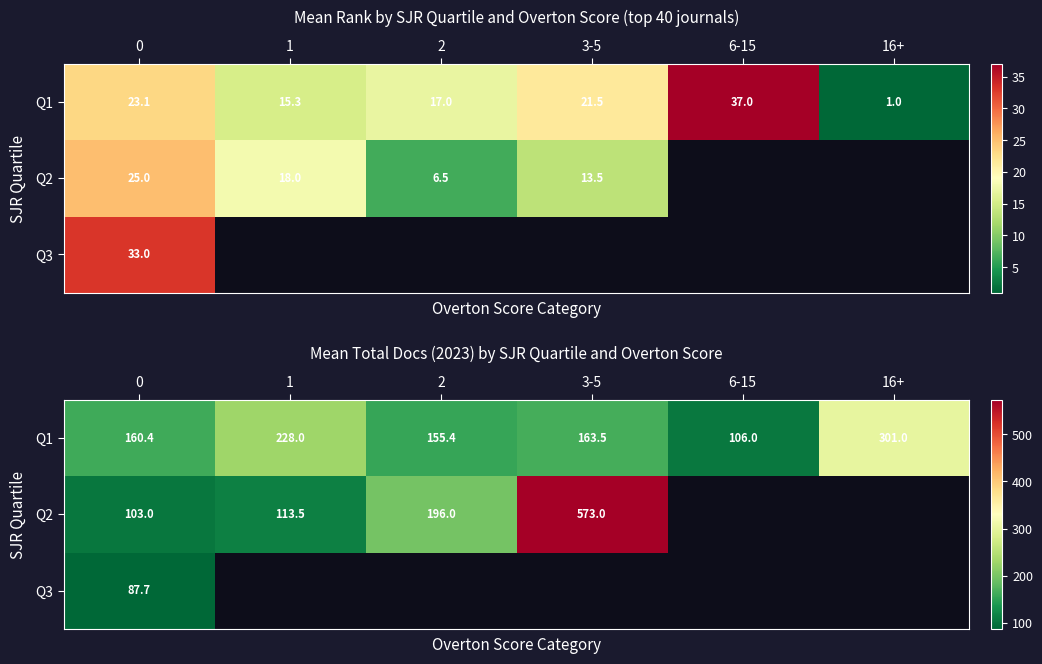

What is the maximum value shown in the chart?

573.0